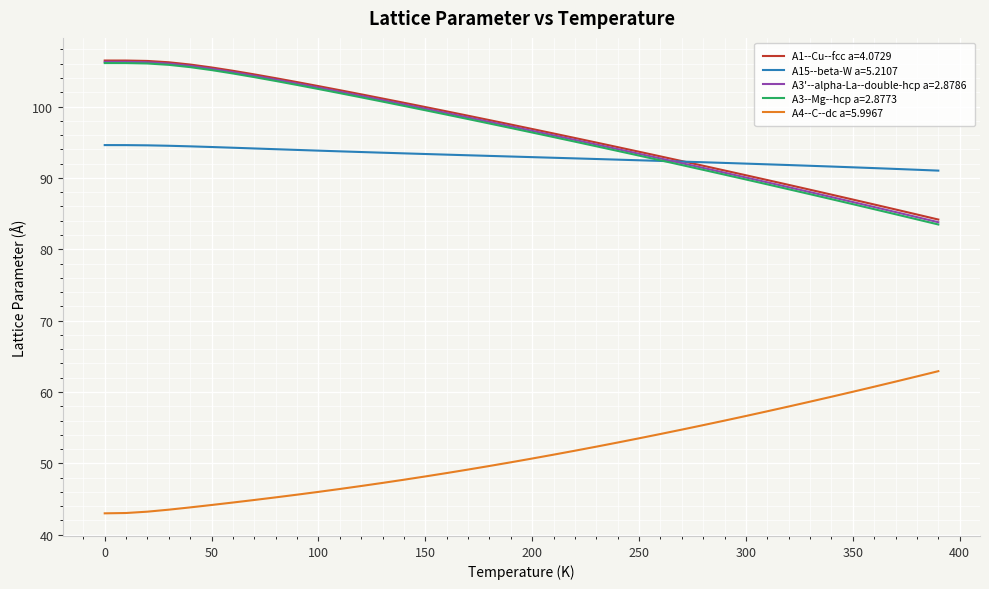

True or false: A4--C--dc a=5.9967 and A15--beta-W a=5.2107 cross at least once.

False